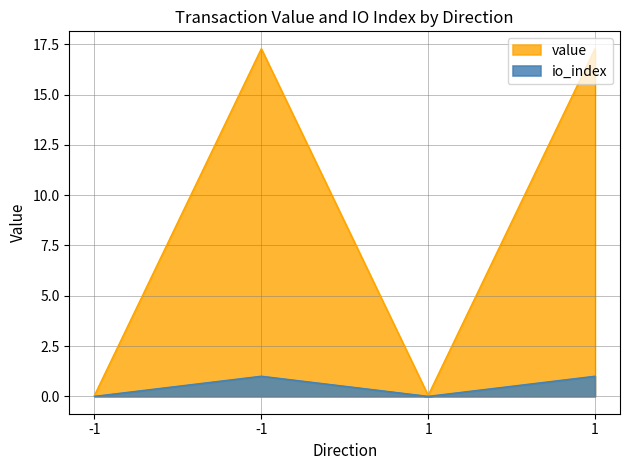

Which series changed the most between 1 and 1?

io_index